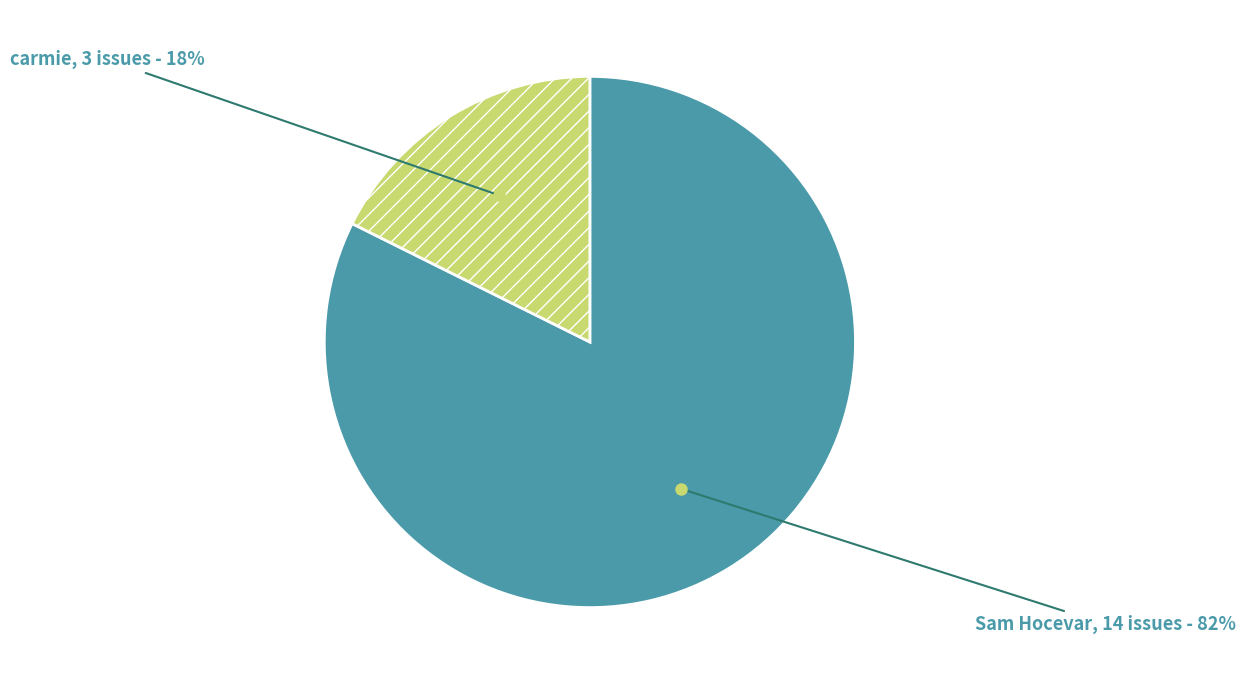

Which category accounts for the majority?

Sam Hocevar